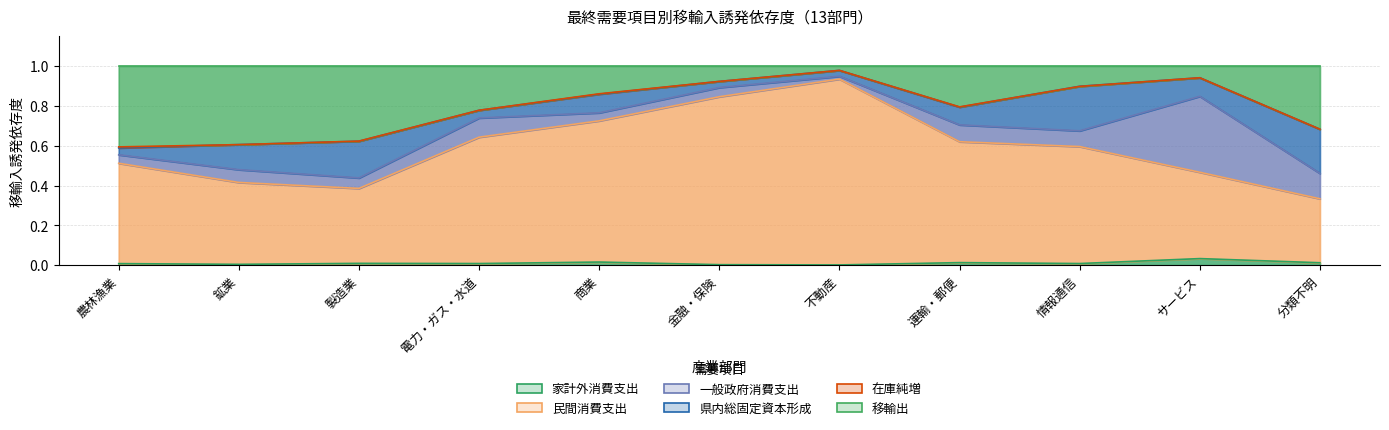

True or false: 移輸出 and 家計外消費支出 cross at least once.

False